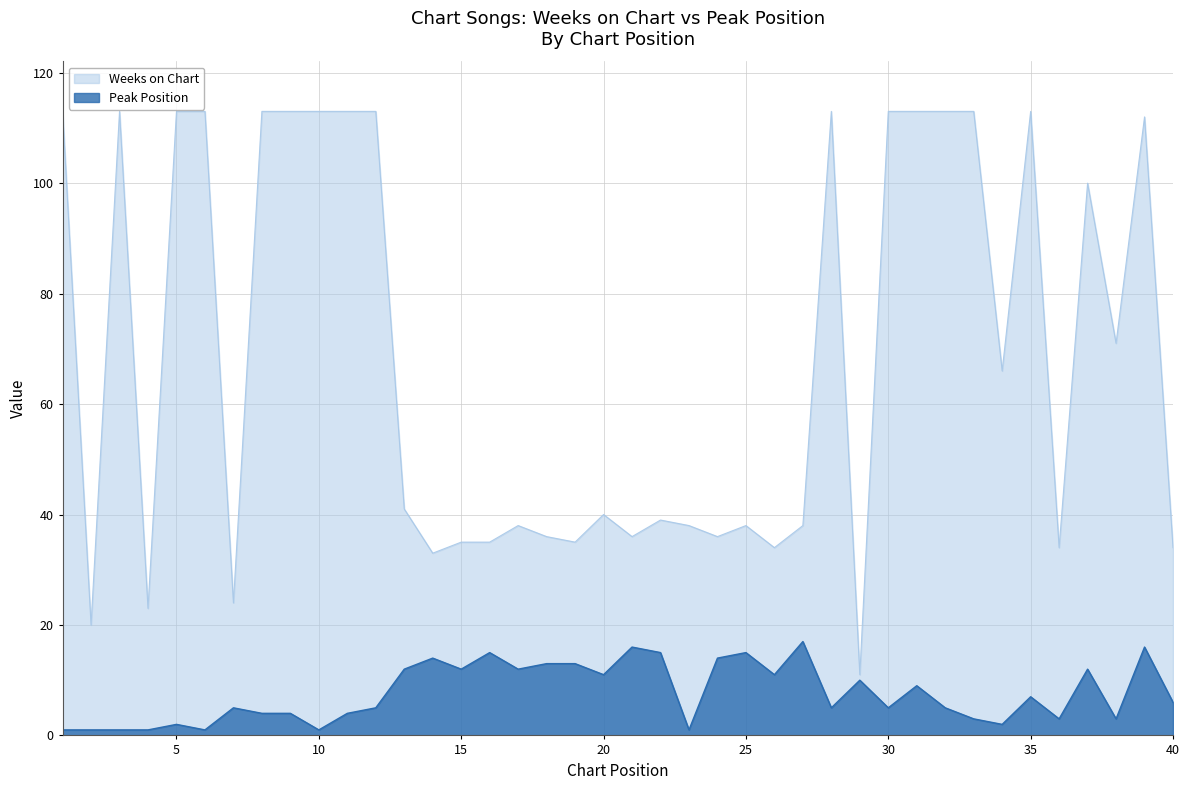

What is the greatest value displayed?

113